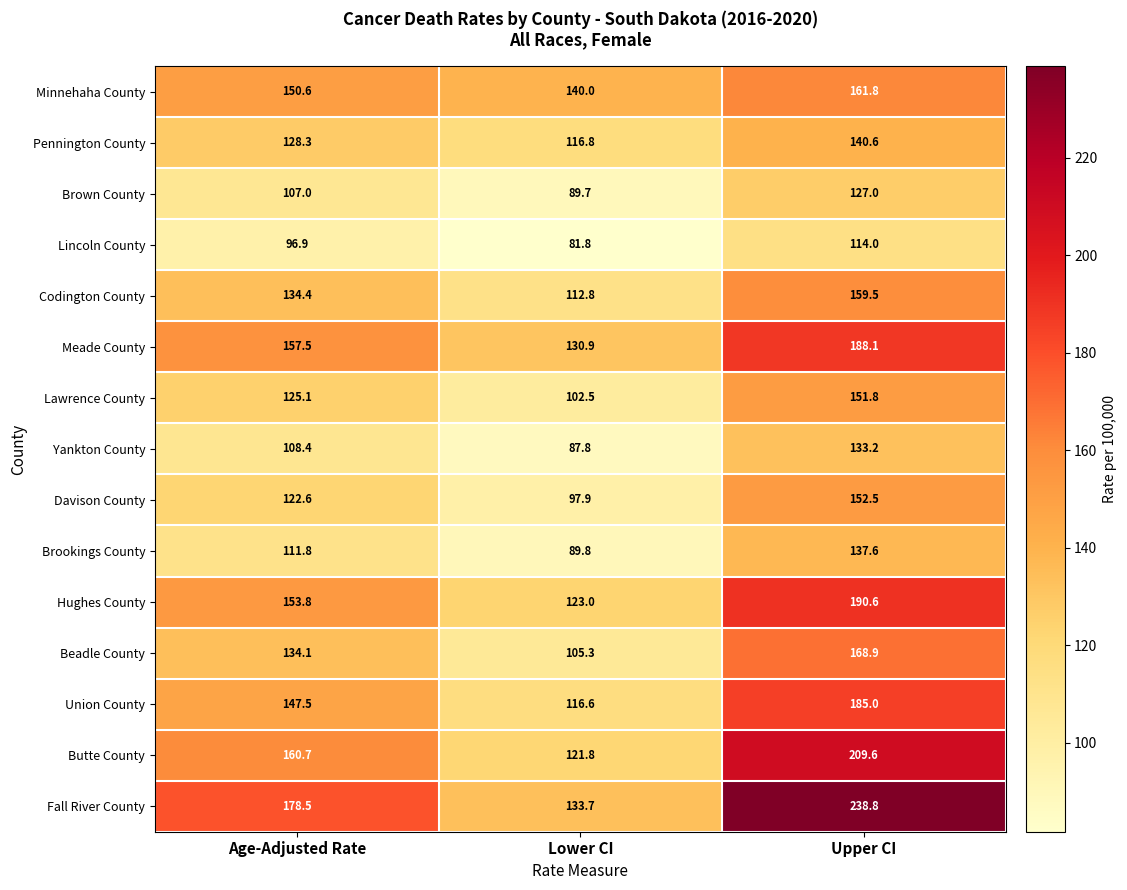

Where does the Meade County series first go above 157?

Age-Adjusted Rate